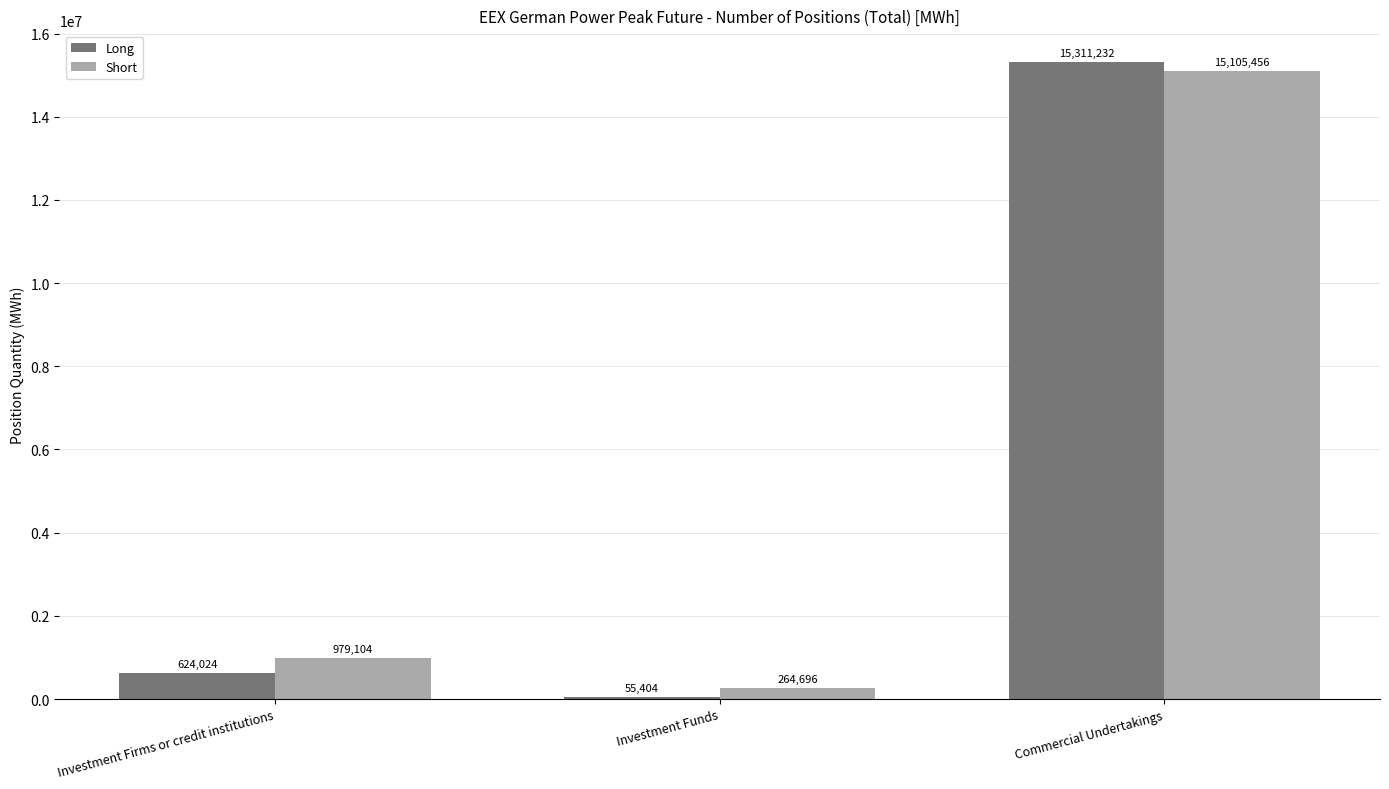

What is the sum of the Long values at Investment Funds and Investment Firms or credit institutions?

679428